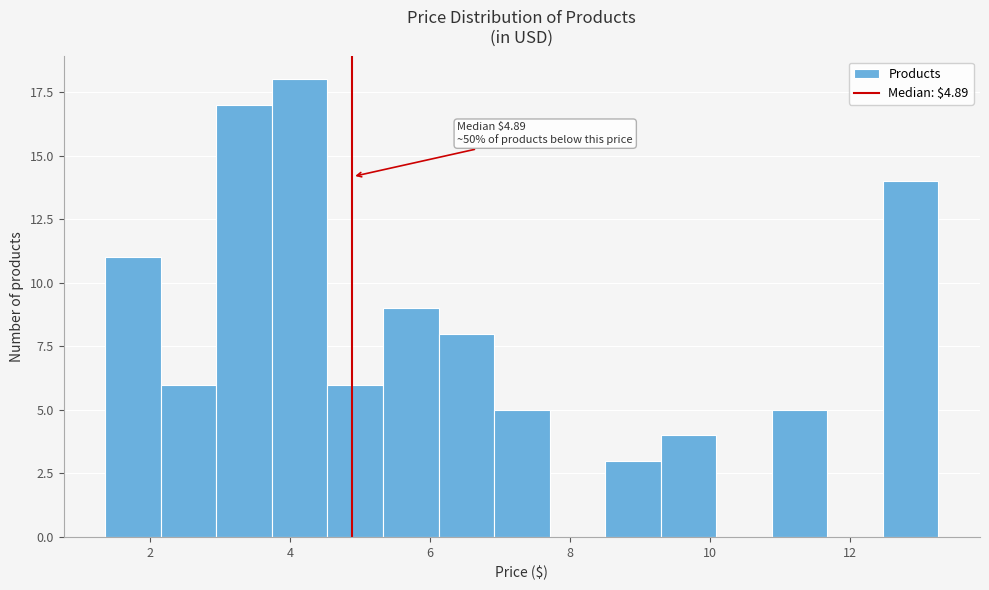

Around what value on the x-axis is the tallest bar? Give the approximate position of its centre, as read against the axis.

4.2